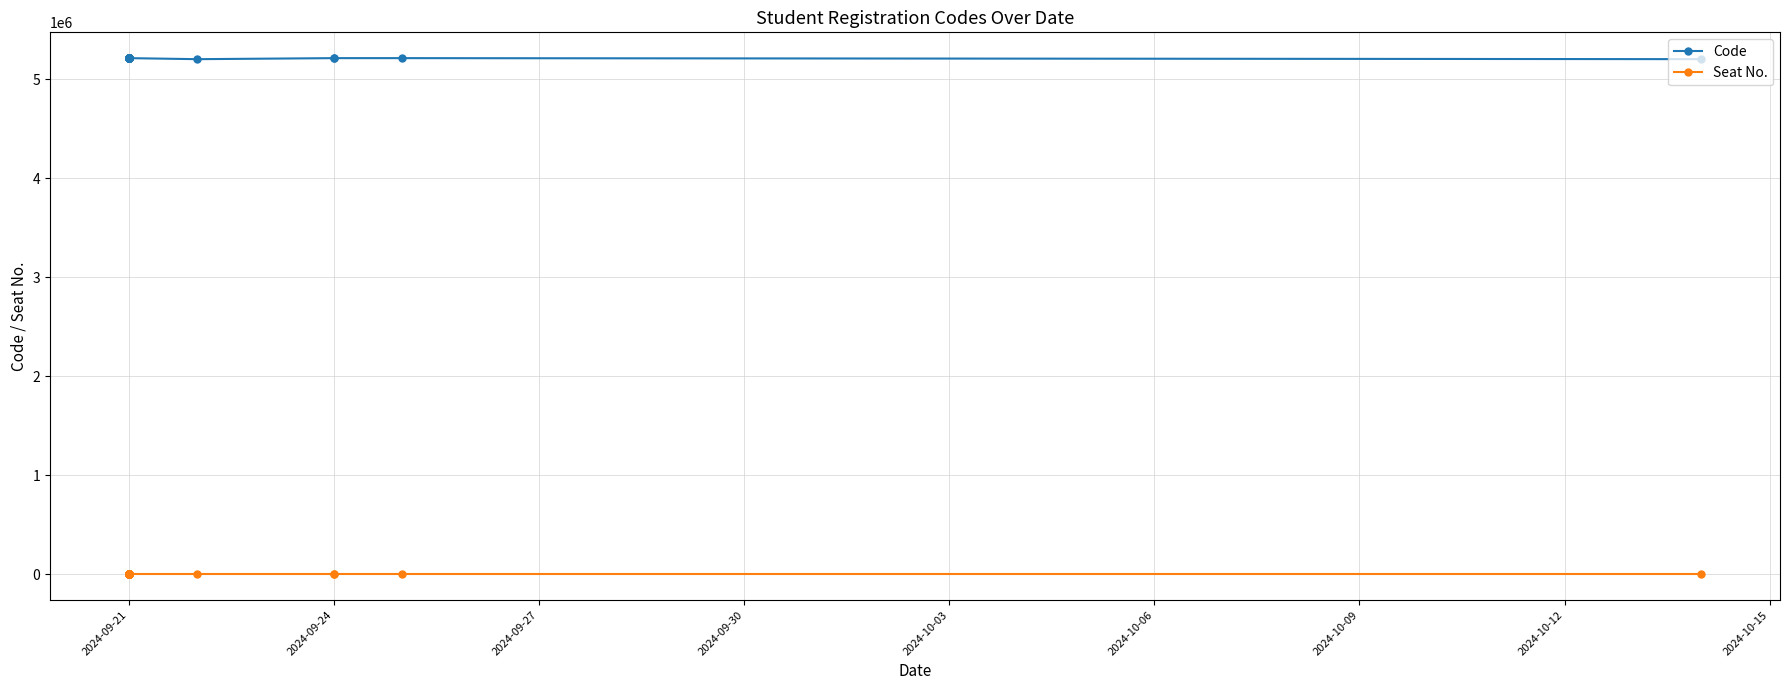

Which series has the largest total across all categories?

Code